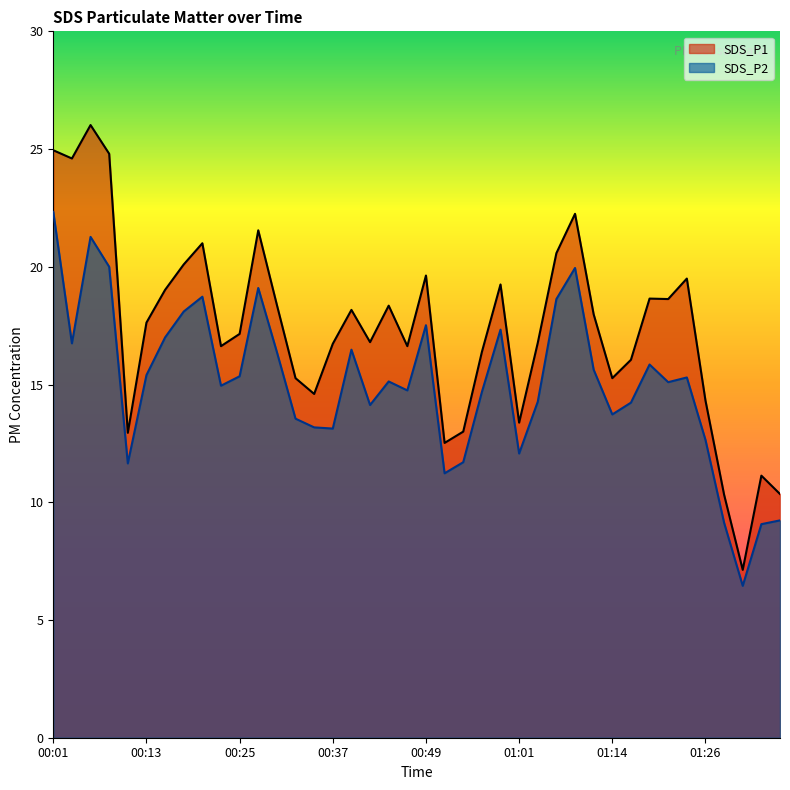

Reading left to right, extract all data points from this chart.

SDS_P1: 00:01=24.9	00:03=24.6	00:05=26.0	00:08=24.8	00:10=12.9	00:13=17.6	00:15=19.0	00:18=20.1	00:20=21.0	00:22=16.6	00:25=17.1	00:27=21.6	00:30=18.4	00:32=15.3	00:35=14.6	00:37=16.7	00:40=18.2	00:42=16.8	00:44=18.4	00:47=16.6	00:49=19.6	00:52=12.5	00:54=13.0	00:57=16.4	00:59=19.2	01:01=13.4	01:04=16.8	01:06=20.6	01:09=22.2	01:11=18.0	01:14=15.3	01:16=16.1	01:19=18.6	01:21=18.6	01:23=19.5	01:26=14.3	01:28=10.3	01:31=7.1	01:33=11.1	01:36=10.3
SDS_P2: 00:01=22.3	00:03=16.8	00:05=21.3	00:08=20.0	00:10=11.7	00:13=15.4	00:15=17.0	00:18=18.1	00:20=18.7	00:22=14.9	00:25=15.3	00:27=19.1	00:30=16.4	00:32=13.6	00:35=13.2	00:37=13.1	00:40=16.5	00:42=14.1	00:44=15.1	00:47=14.8	00:49=17.5	00:52=11.2	00:54=11.7	00:57=14.7	00:59=17.3	01:01=12.1	01:04=14.3	01:06=18.6	01:09=19.9	01:11=15.6	01:14=13.7	01:16=14.2	01:19=15.8	01:21=15.1	01:23=15.3	01:26=12.7	01:28=9.1	01:31=6.5	01:33=9.1	01:36=9.2